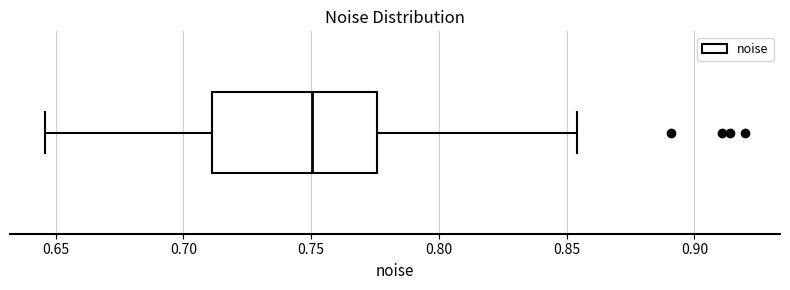

Read this box plot against the x-axis: the position of the median line, the range covered by the box, and the ends of both whiskers. The values are not printed on the chart, so give them approximately, as read against the axis.

median 0.750, box 0.710 to 0.775, whiskers 0.645 to 0.855